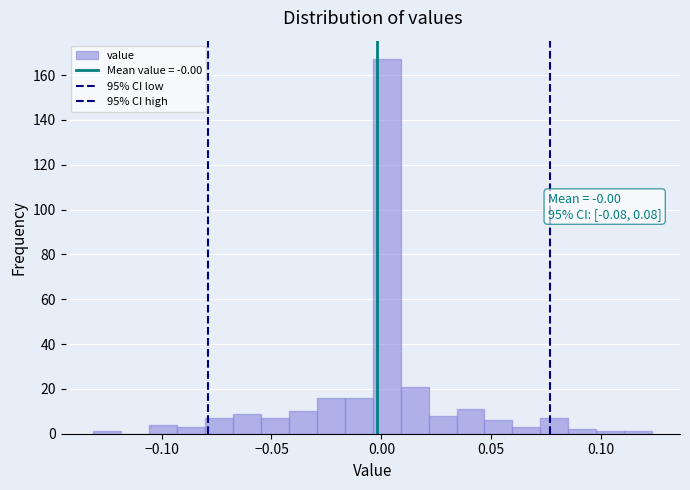

Around what value on the x-axis is the tallest bar? Give the approximate position of its centre, as read against the axis.

0.000